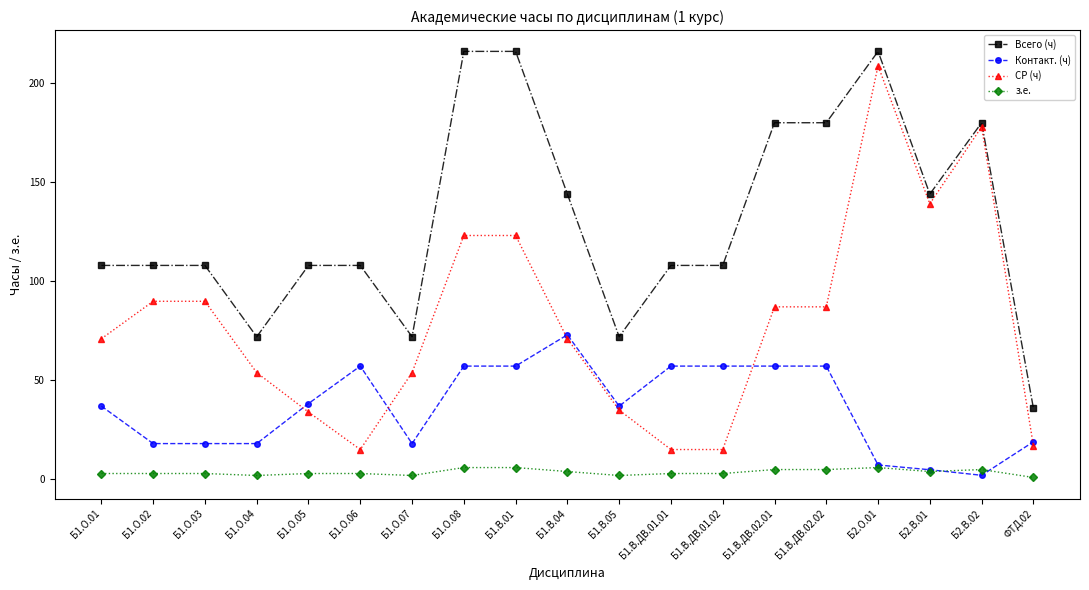

True or false: Всего (ч) has more than 1 interior local peaks.

True